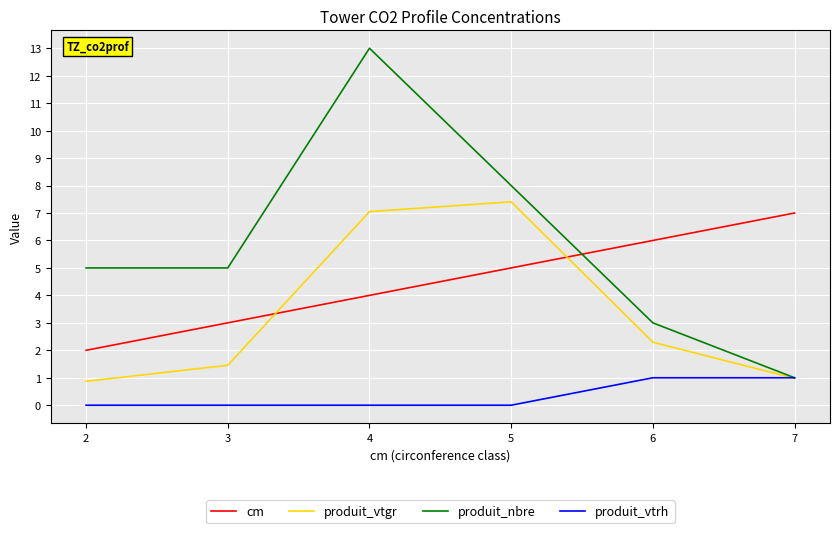

True or false: produit_vtrh and cm cross at least once.

False